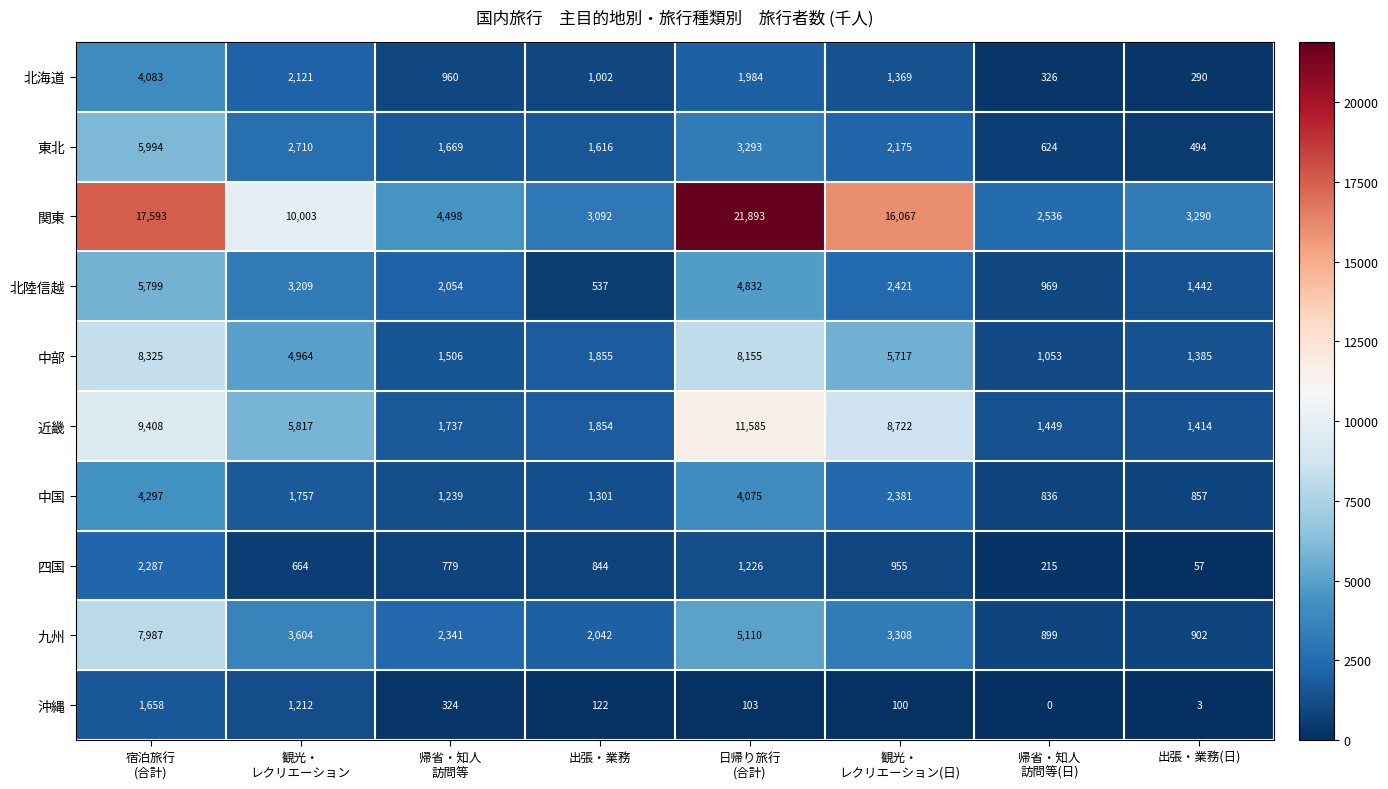

How many series are shown in this chart?

10